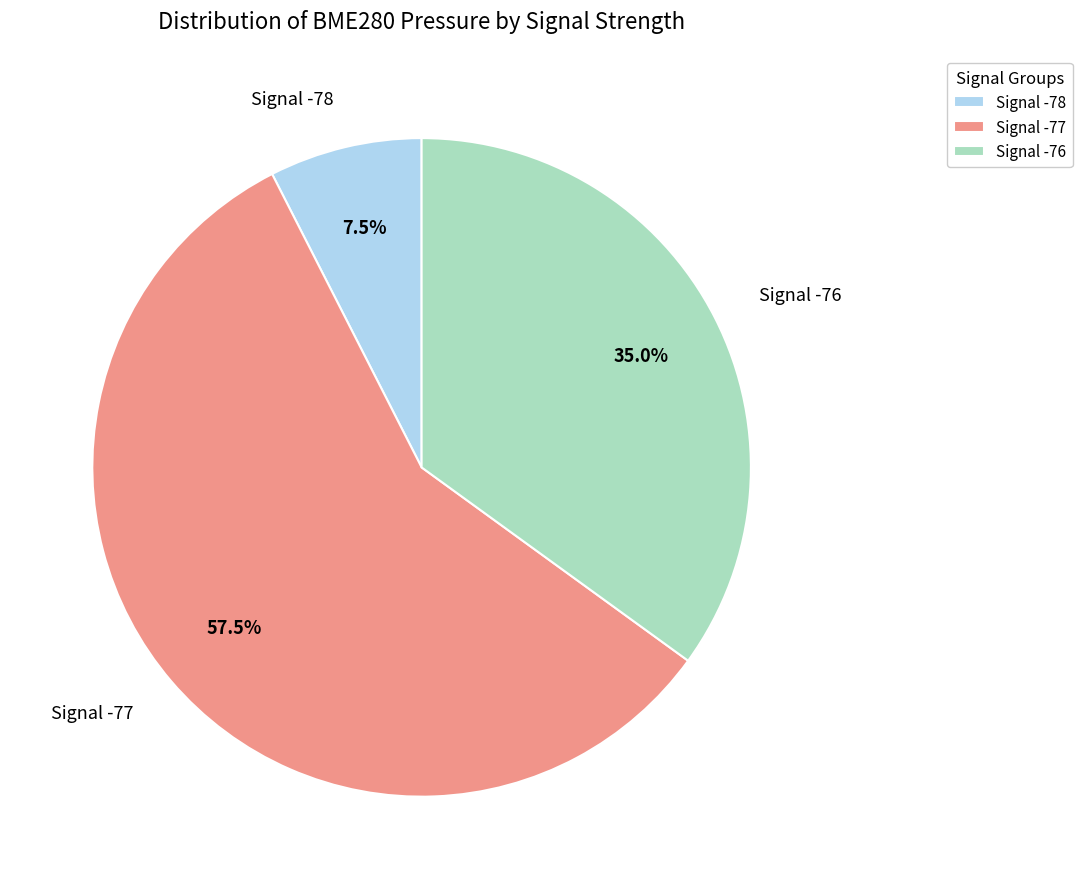

Combined, do Signal -77 and Signal -76 account for over 50%?

Yes